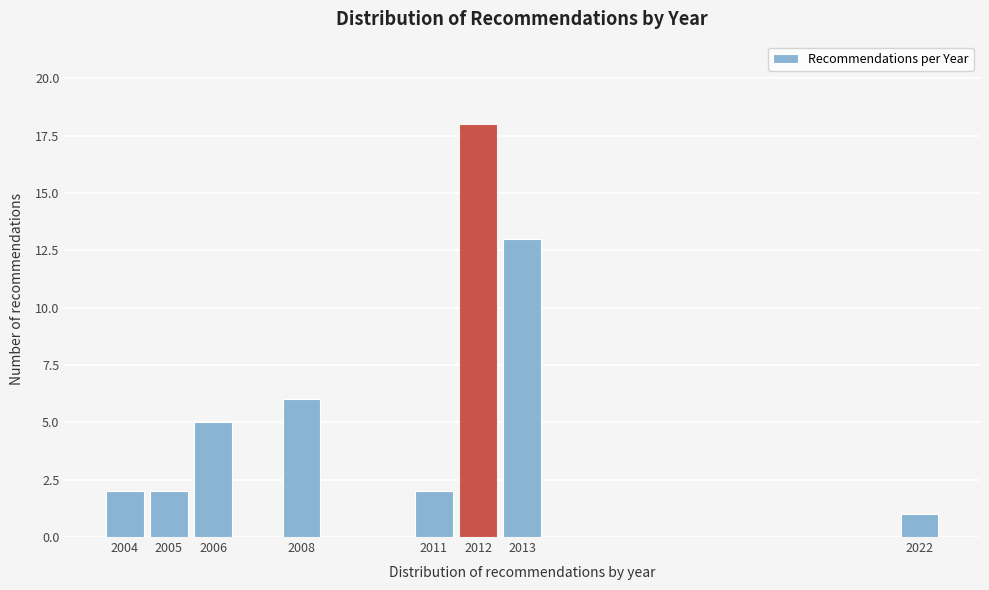

Reading left to right, extract all data points from this chart.

2004=2	2005=2	2006=5	2008=6	2011=2	2012=18	2013=13	2022=1